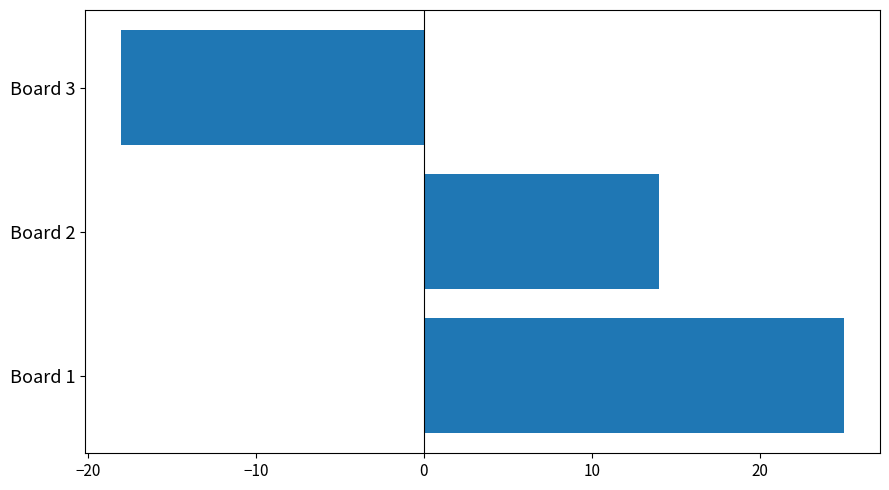

The value at Board 1 is 25. True or false?

True